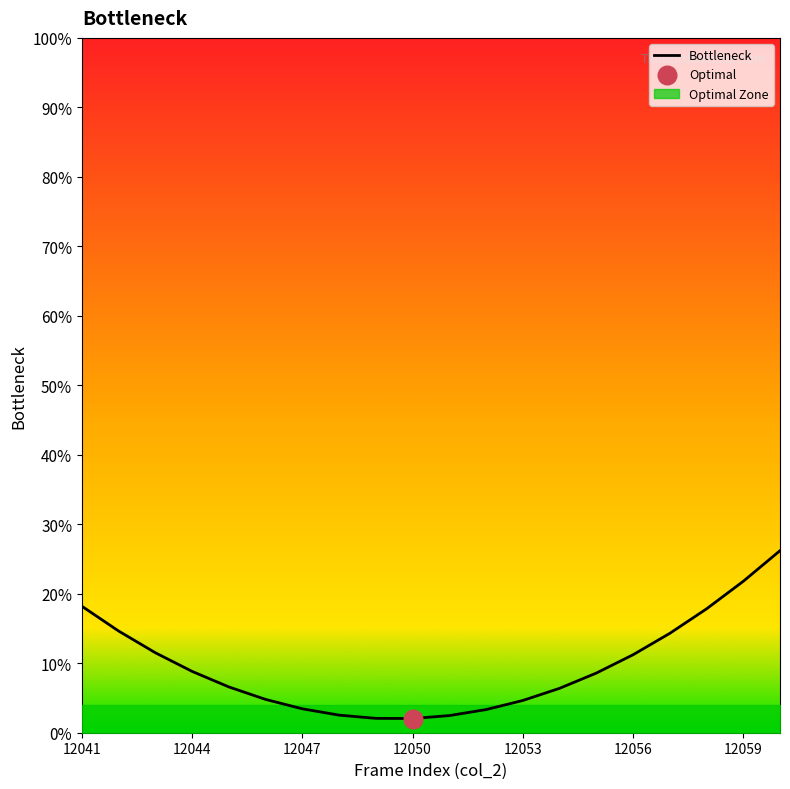

Which has a higher value, 8 or 12?

12